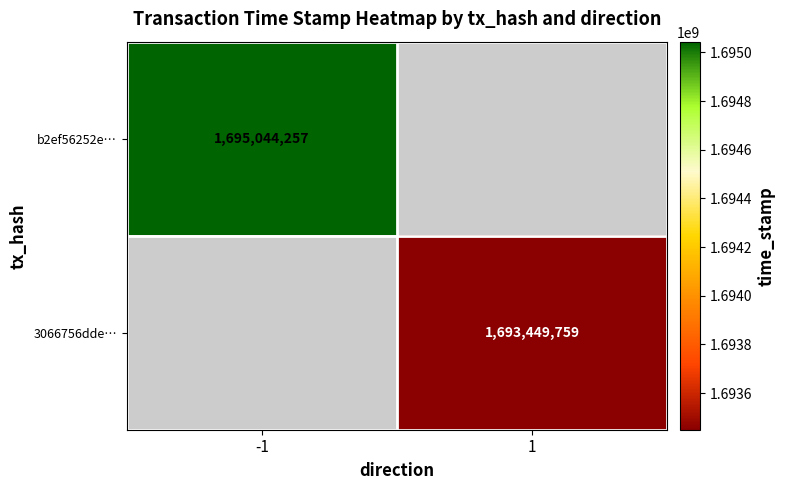

The value of 3066756dde… at 1 is 1693449759. True or false?

True